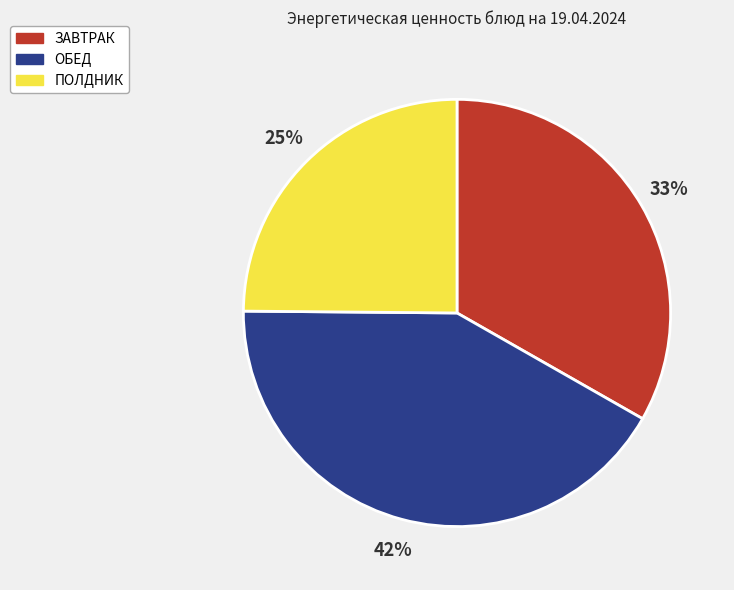

The ПОЛДНИК slice represents 33% of the pie. True or false?

False